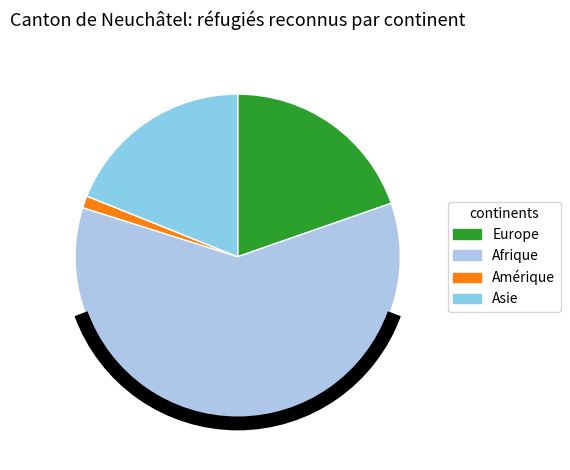

True or false: Europe accounts for 20% of the total.

True